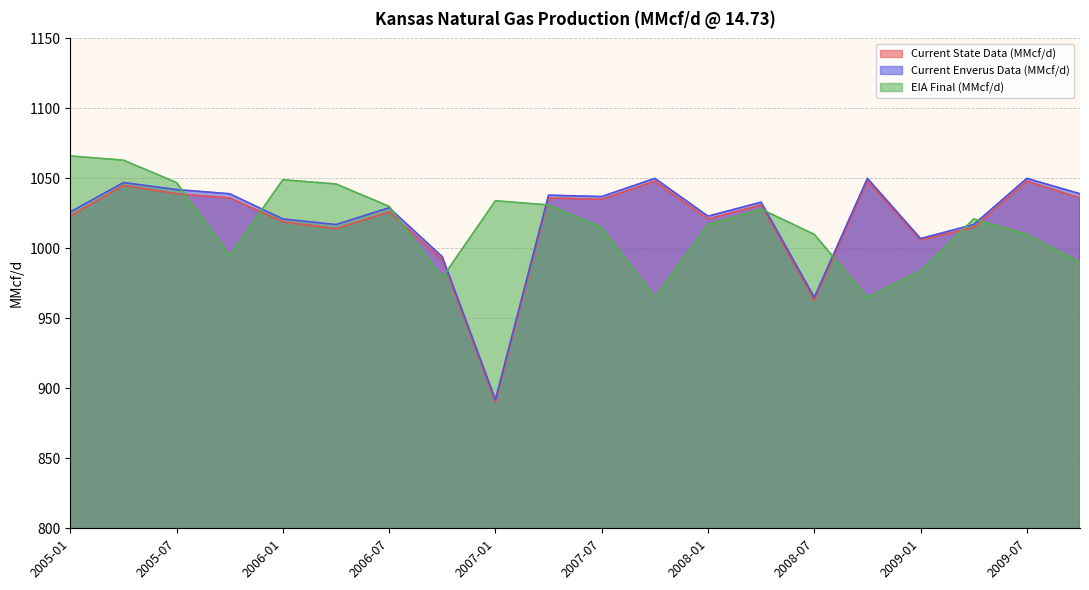

Which series has the widest spread of values?

Current State Data (MMcf/d)